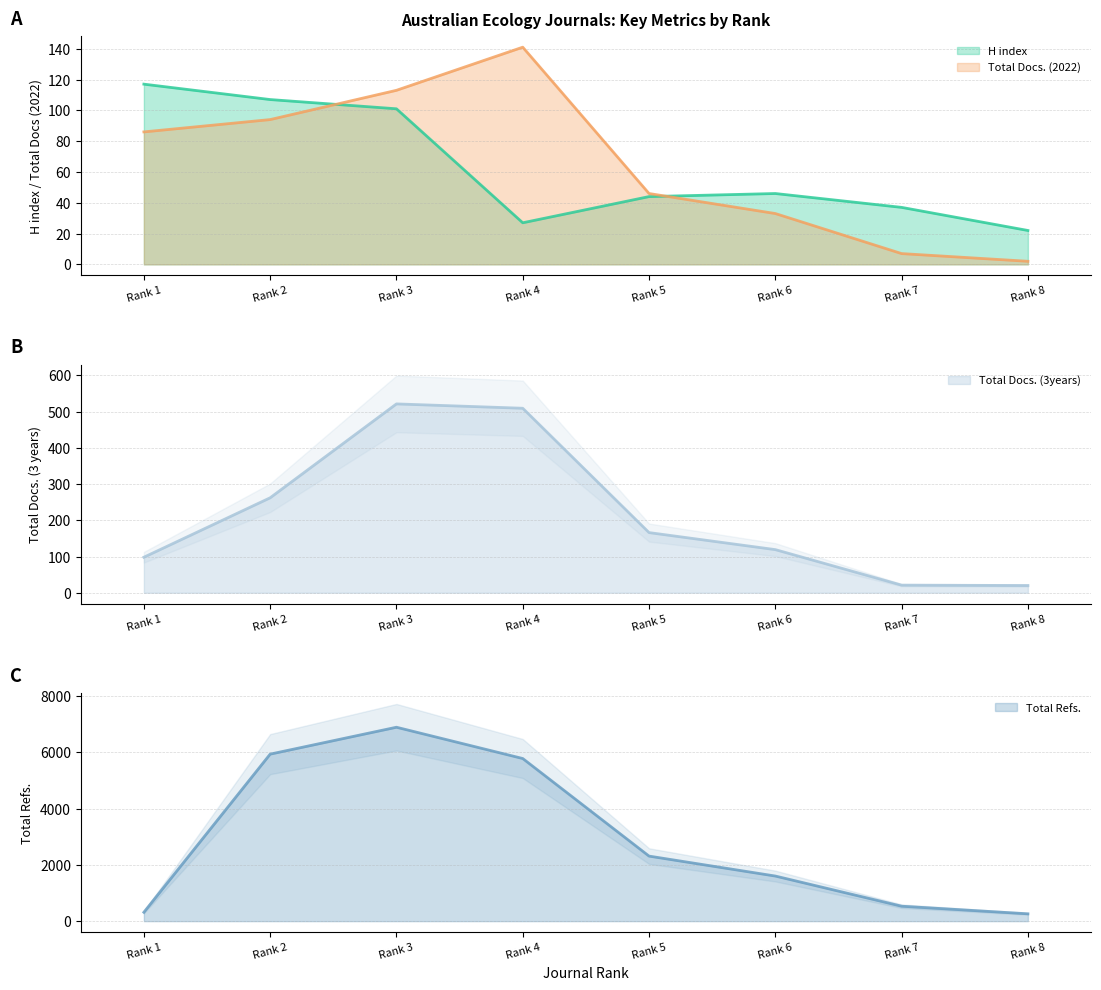

Reading left to right, list all the values displayed in this chart.

H index: Rank 1=117	Rank 2=107	Rank 3=101	Rank 4=27	Rank 5=44	Rank 6=46	Rank 7=37	Rank 8=22
Total Docs. (2022): Rank 1=86	Rank 2=94	Rank 3=113	Rank 4=141	Rank 5=46	Rank 6=33	Rank 7=7	Rank 8=2
Total Docs. (3years): Rank 1=98	Rank 2=262	Rank 3=521	Rank 4=509	Rank 5=166	Rank 6=119	Rank 7=21	Rank 8=20
Total Refs.: Rank 1=316	Rank 2=5936	Rank 3=6892	Rank 4=5780	Rank 5=2312	Rank 6=1603	Rank 7=531	Rank 8=261